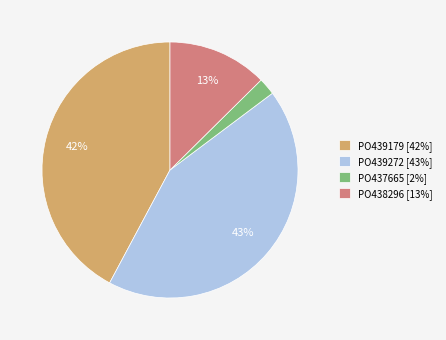

The PO438296 slice represents 13% of the pie. True or false?

True